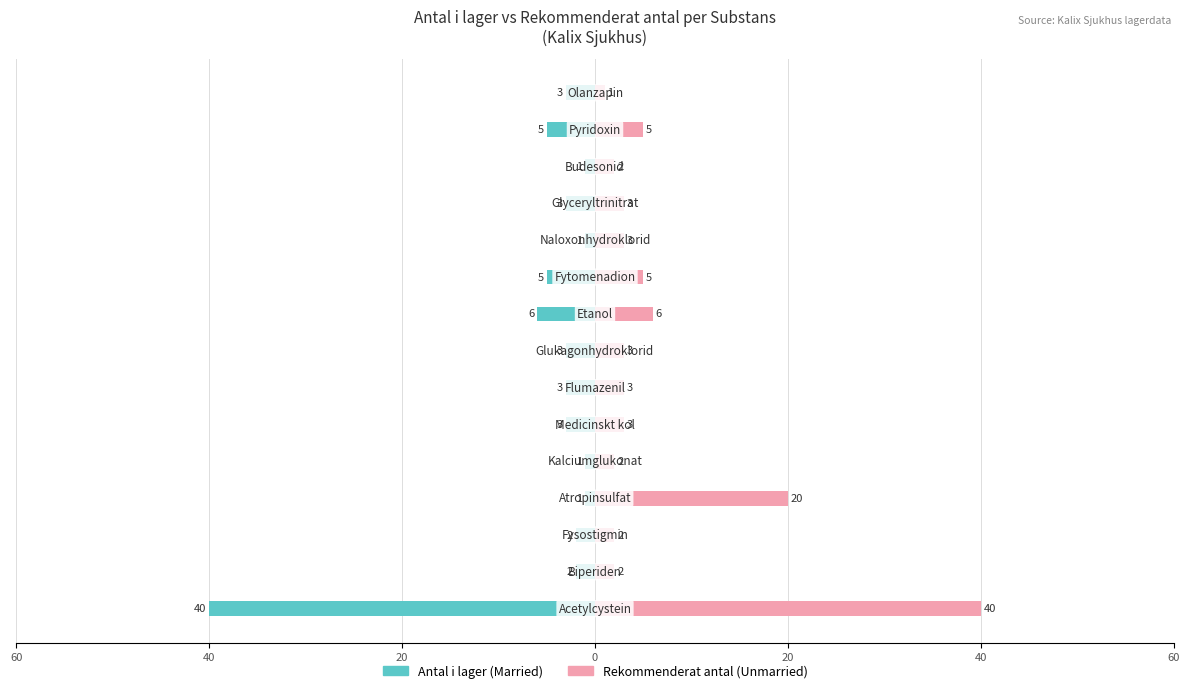

Between 9 and 20, which is larger?

20